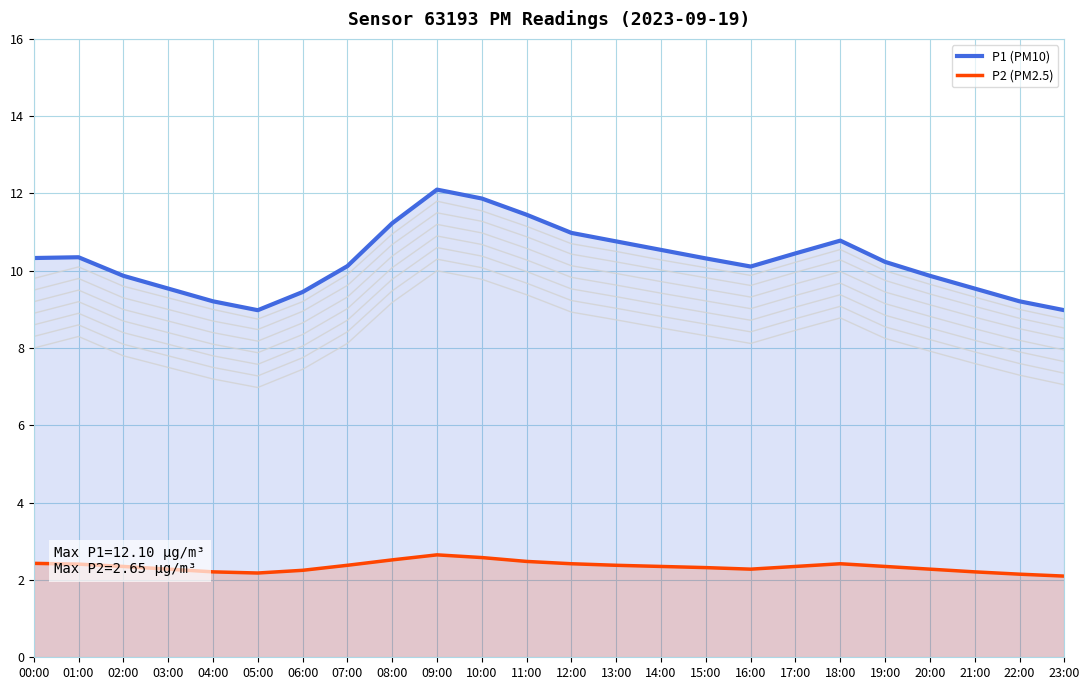

Count the number of categories in the chart.

24